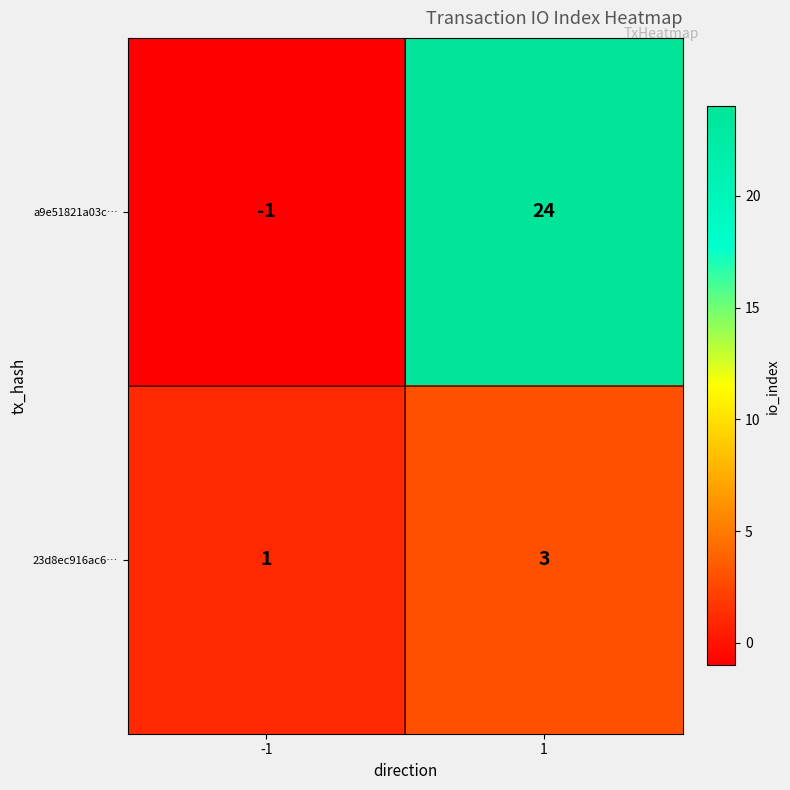

The a9e51821a03c… series shows 40 at 1. True or false?

False